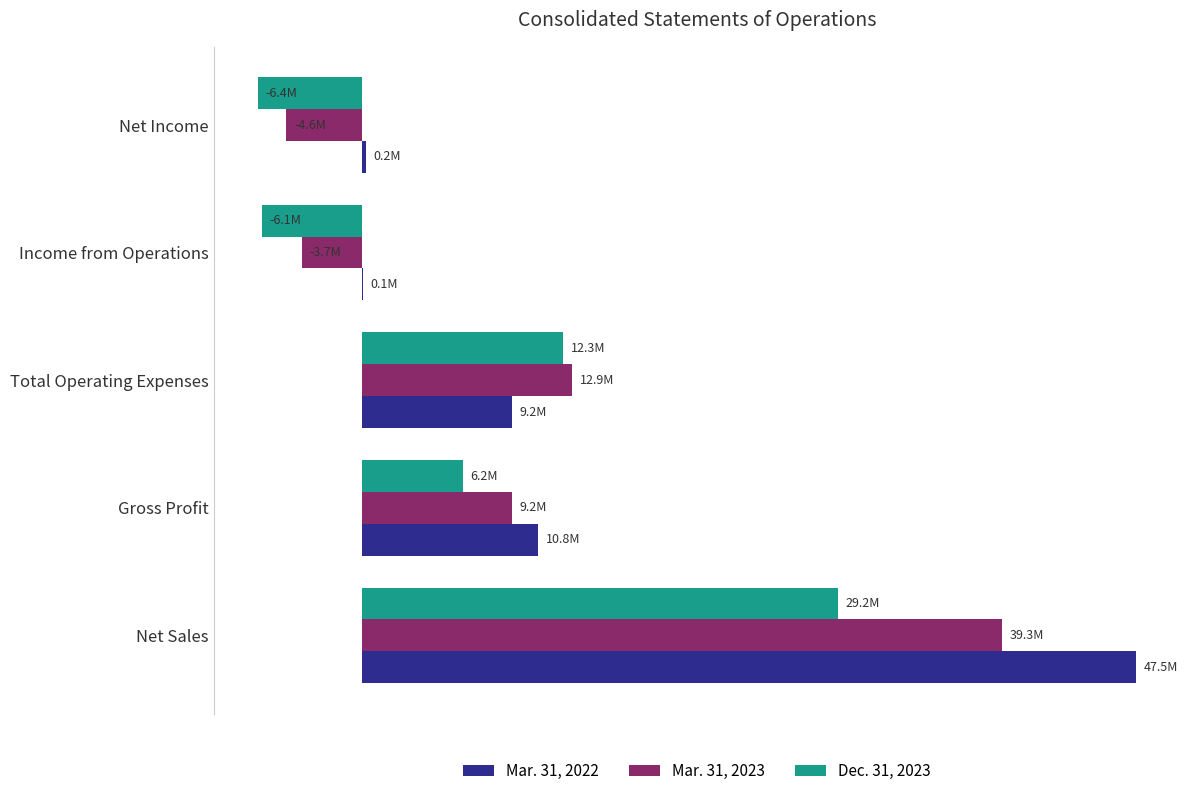

What are all the series names shown in the legend?

Mar. 31, 2022, Mar. 31, 2023, Dec. 31, 2023